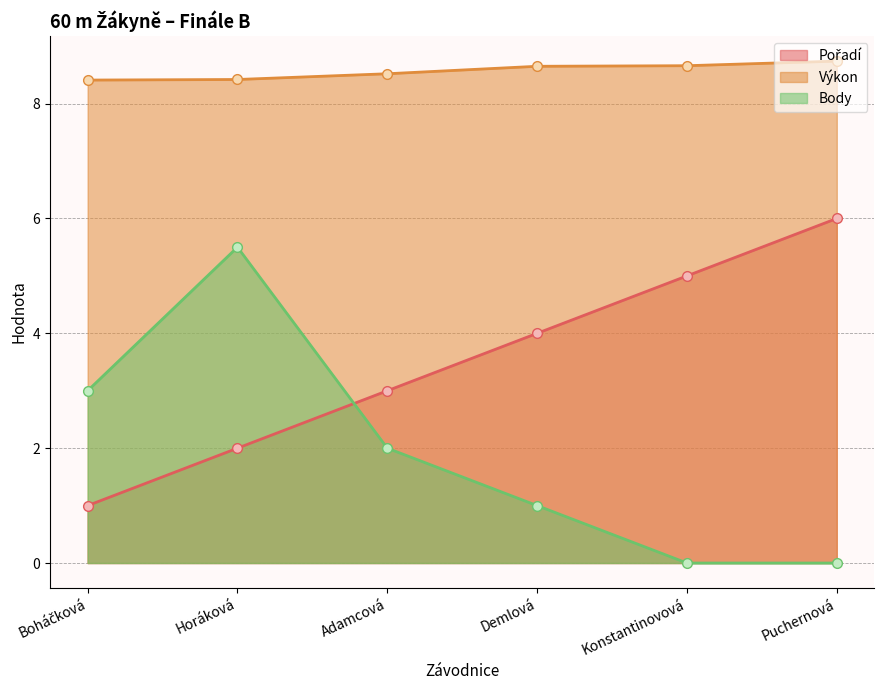

At which label is Body closest to 2?

Adamcová